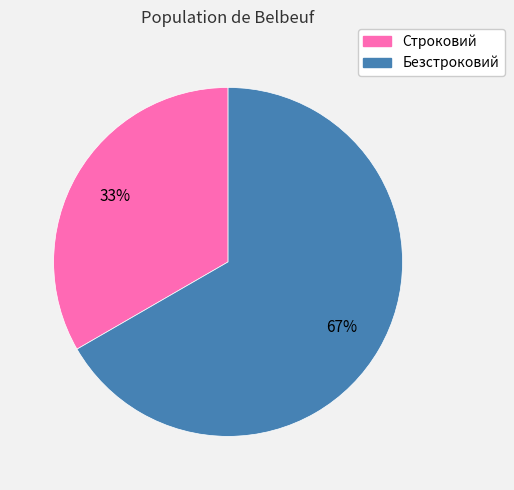

The Безстроковий slice represents 57% of the pie. True or false?

False